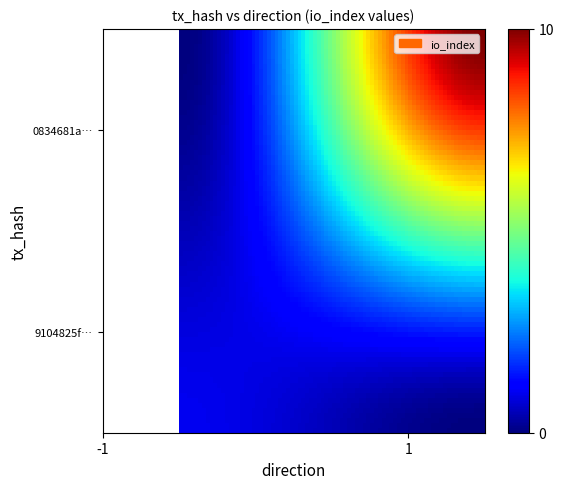

Which series has the largest total across all categories?

0834681a220d26a8d4e6adce4ab78a399da2eda